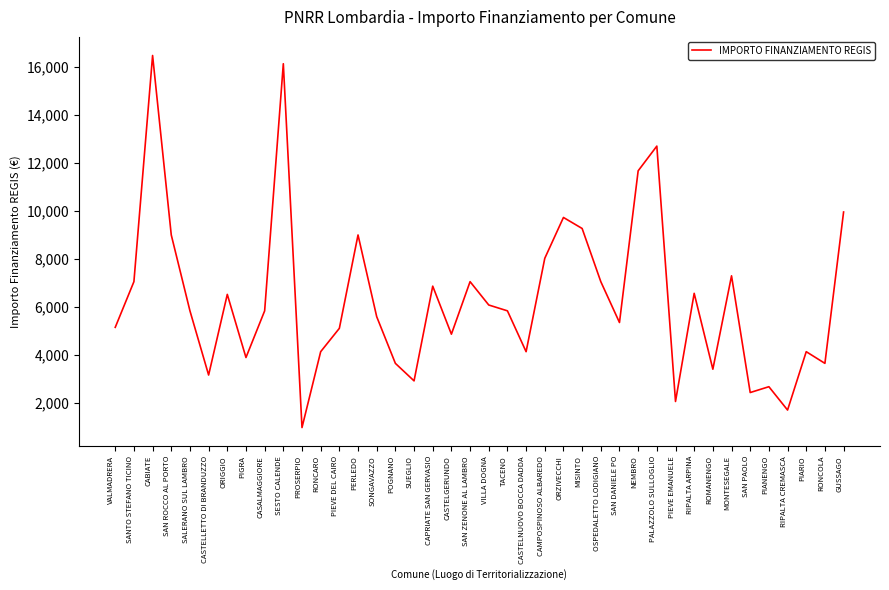

What is the smallest value displayed?

972